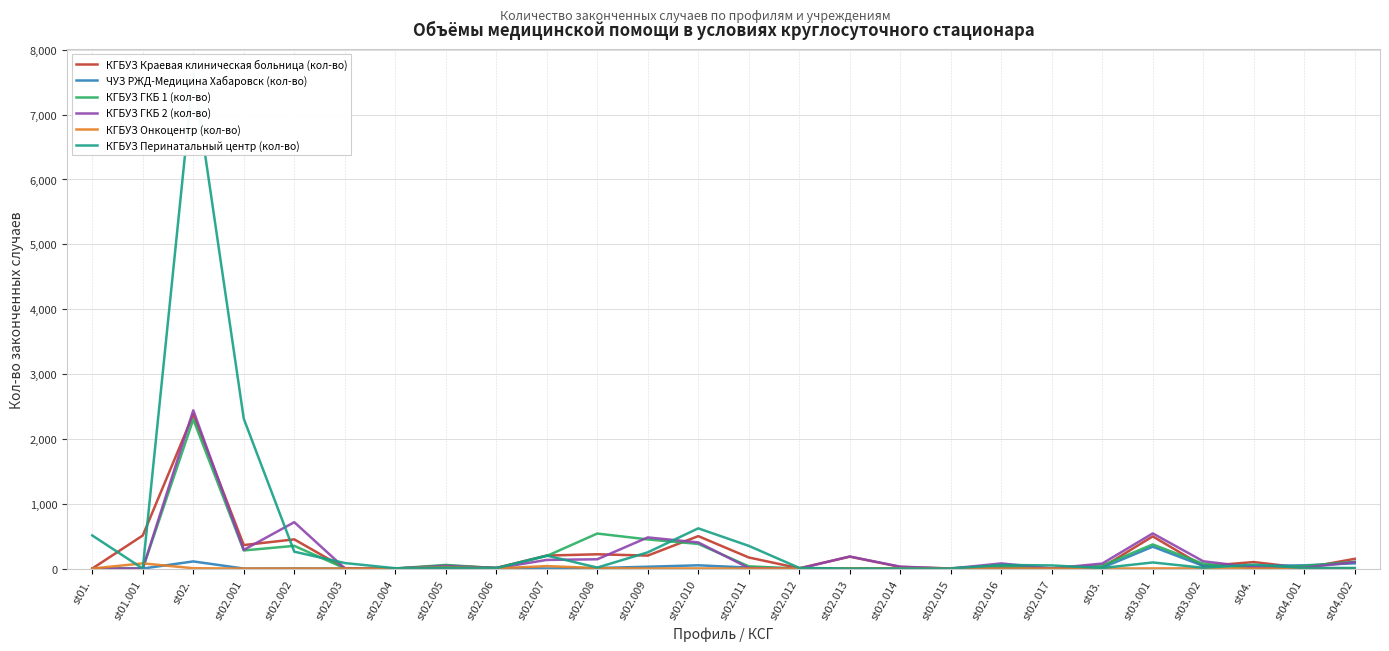

How many categories are shown in the chart?

26